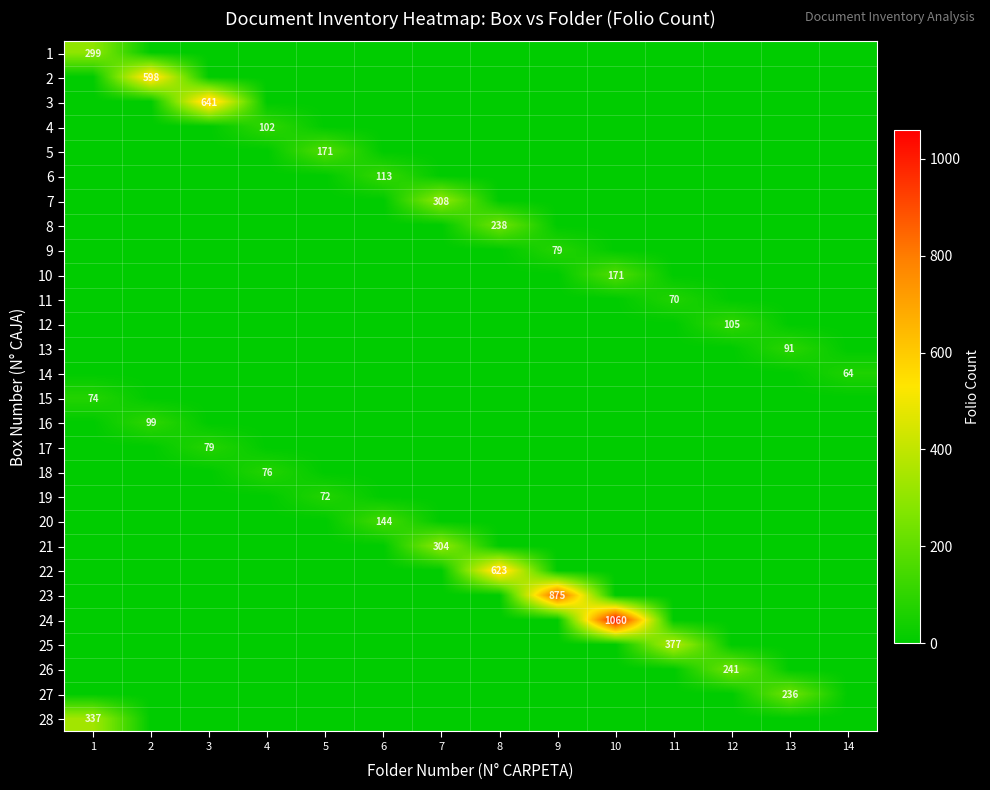

Is it true that 23 equals 335 at 9?

False